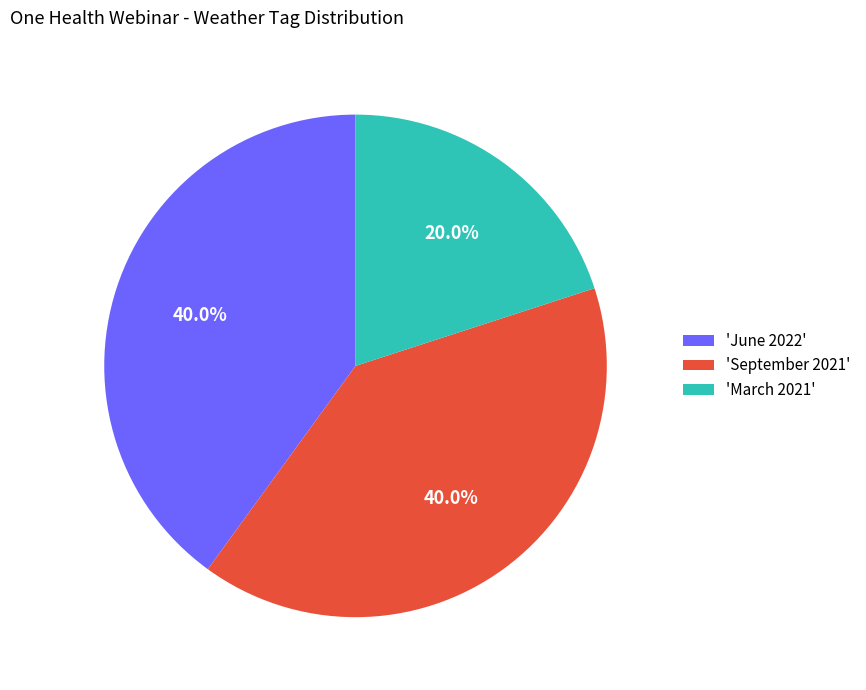

How many segments does this pie chart have?

3